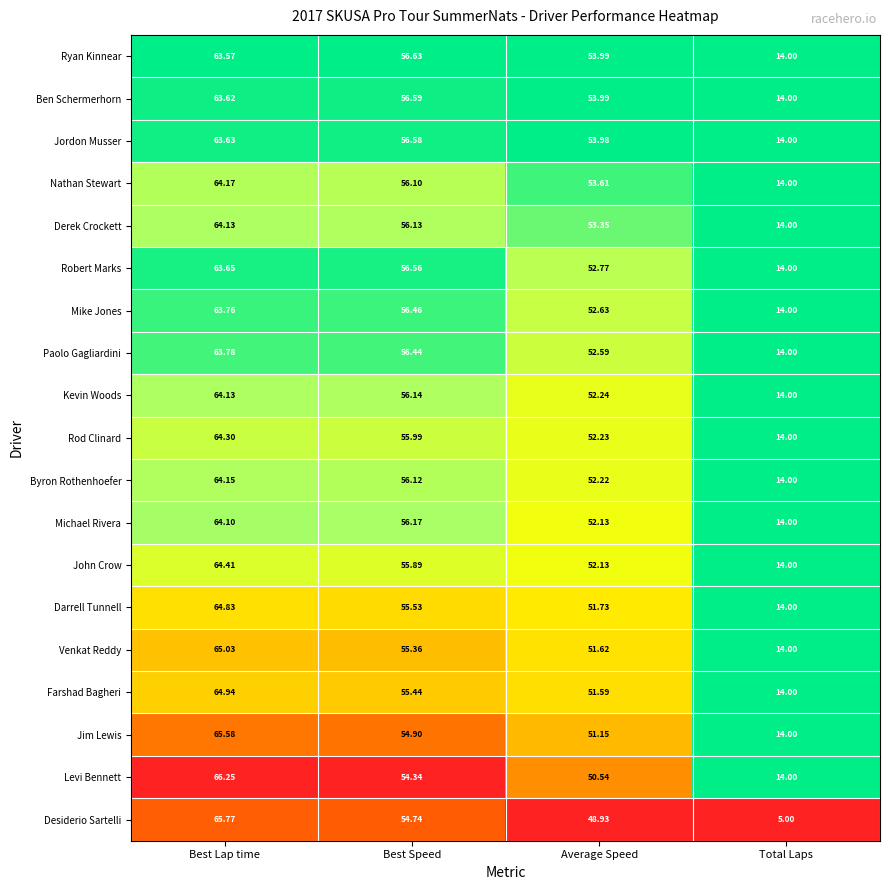

Which series changed the most between Best Lap time and Total Laps?

Desiderio Sartelli